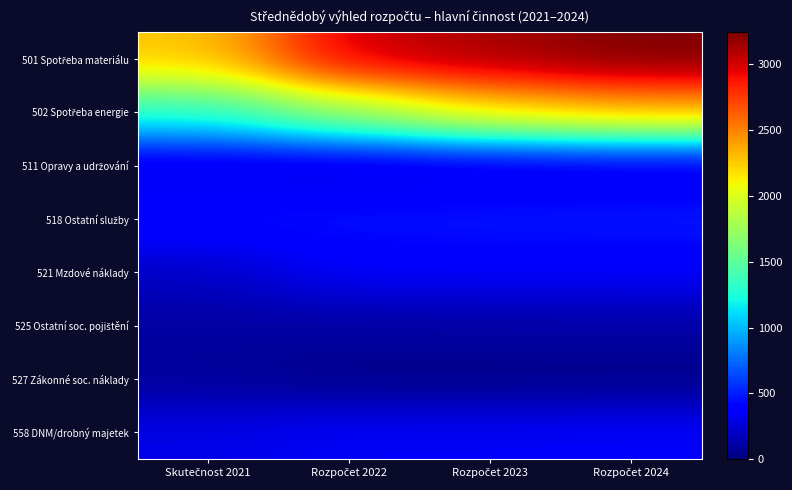

Rank the series at Skutečnost 2021 from lowest to highest value.

527 Zákonné soc. náklady, 525 Ostatní soc. pojištění, 521 Mzdové náklady, 511 Opravy a udržování, 558 DNM/drobný majetek, 518 Ostatní služby, 502 Spotřeba energie, 501 Spotřeba materiálu